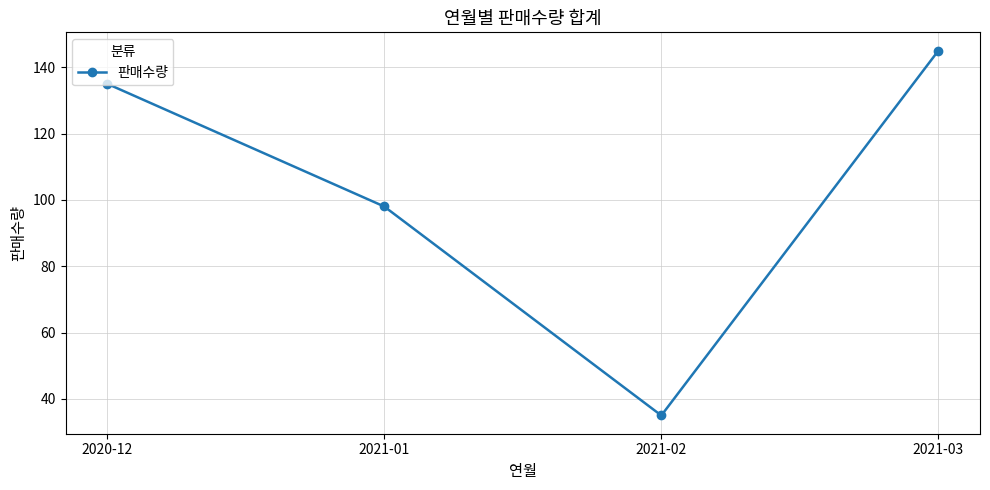

Rank the categories by value from highest to lowest.

2021-03, 2020-12, 2021-01, 2021-02